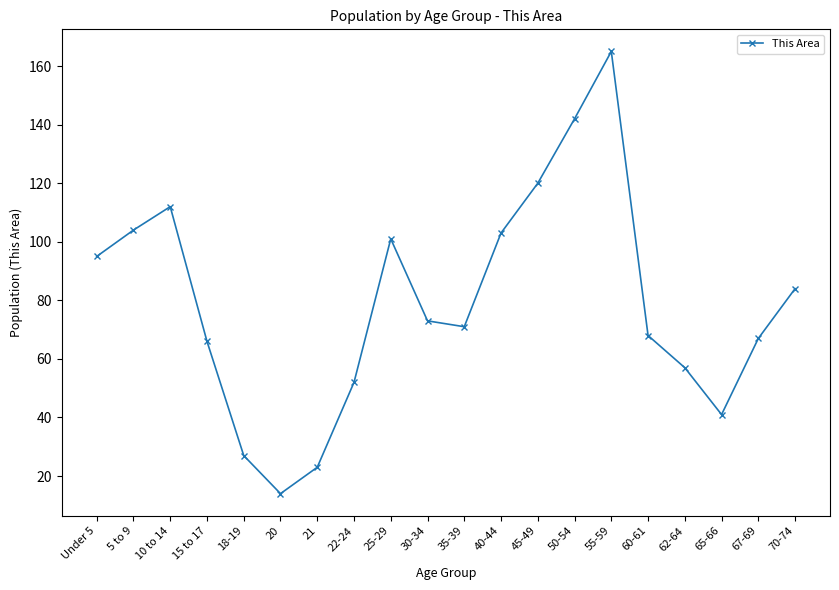

Which has a higher value, 18-19 or 50-54?

50-54